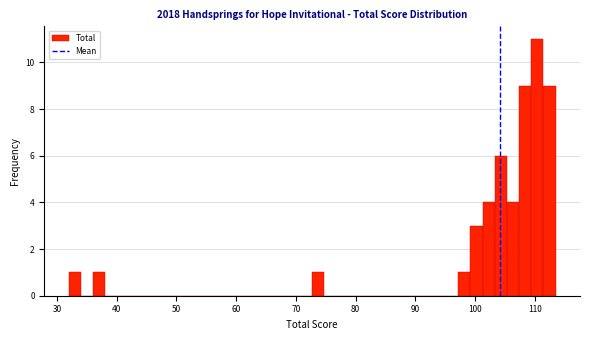

Around what value on the x-axis is the tallest bar? Give the approximate position of its centre, as read against the axis.

110